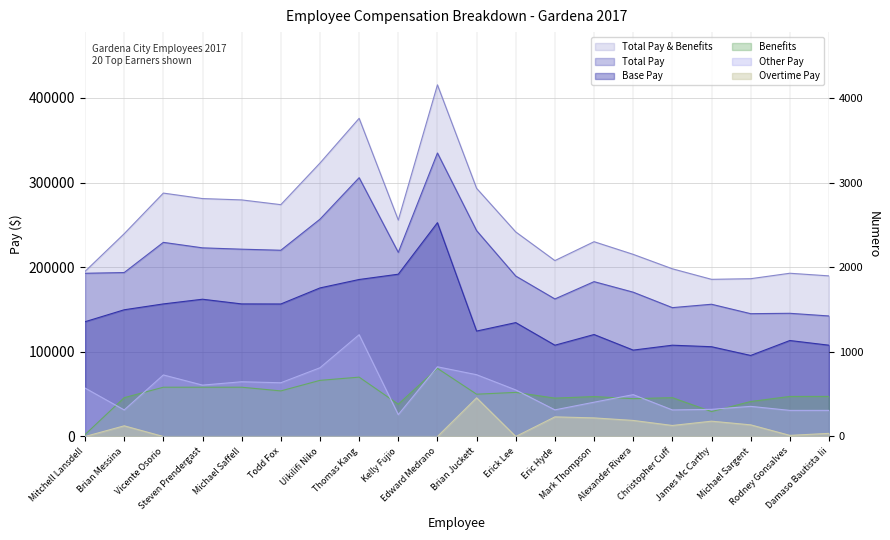

Read the Base Pay value at Uikilifi Niko.

175537